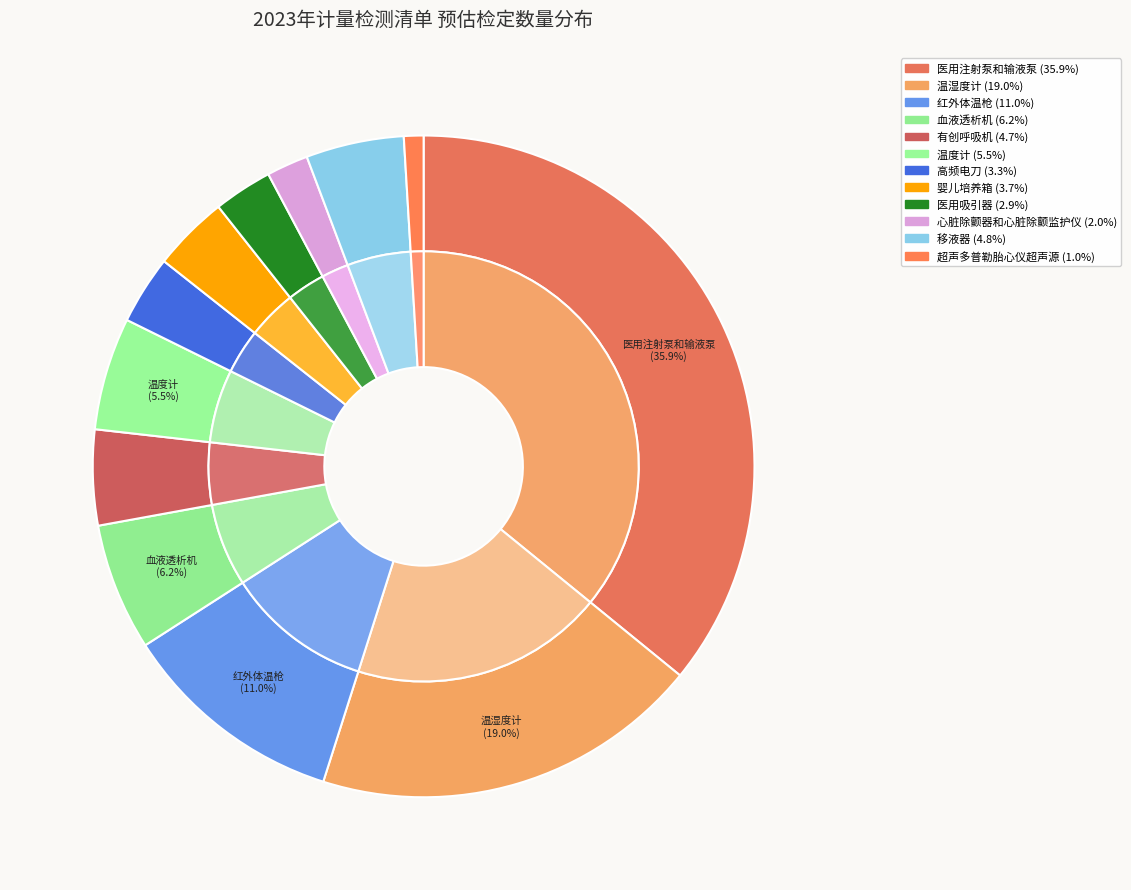

How much of the chart is everything except 医用吸引器?

97.1%